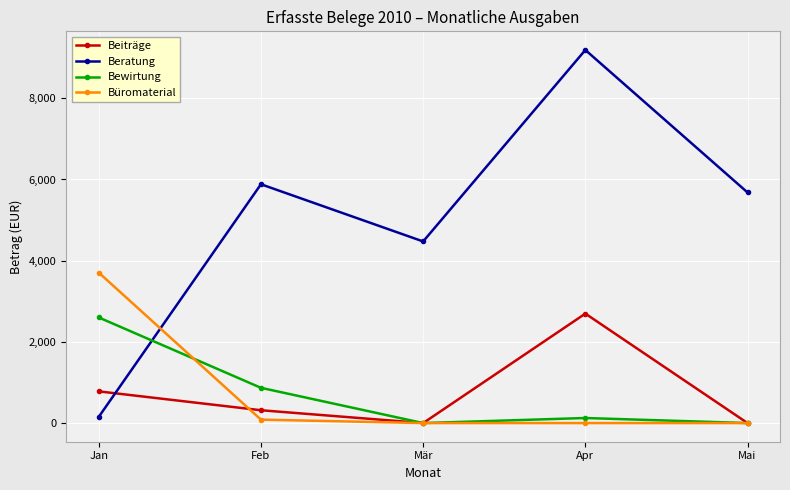

What is the label of the 3rd point from the right?

Mär